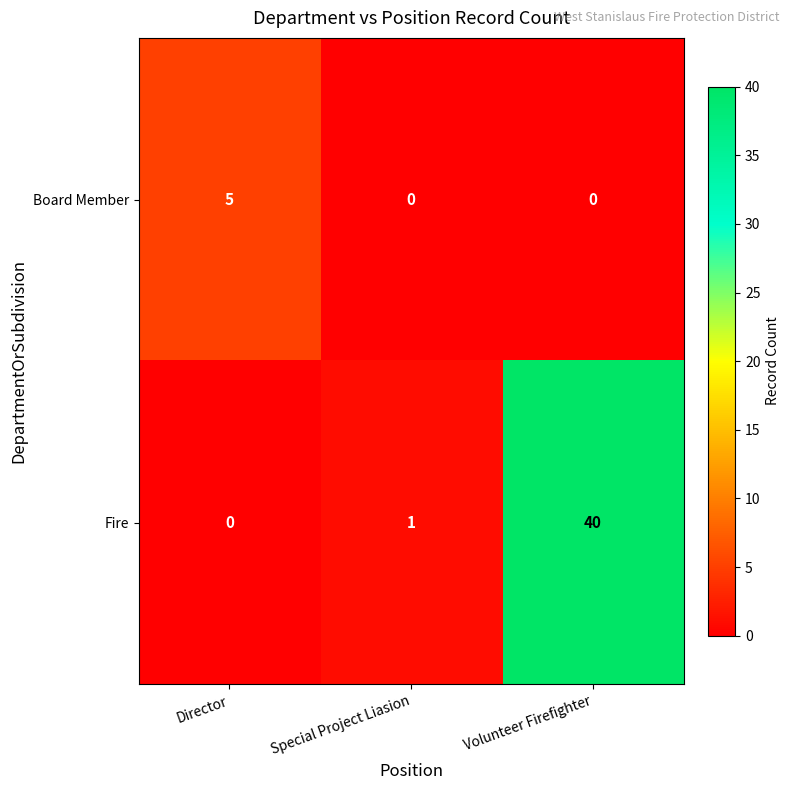

The value of Fire at Director is 24. True or false?

False